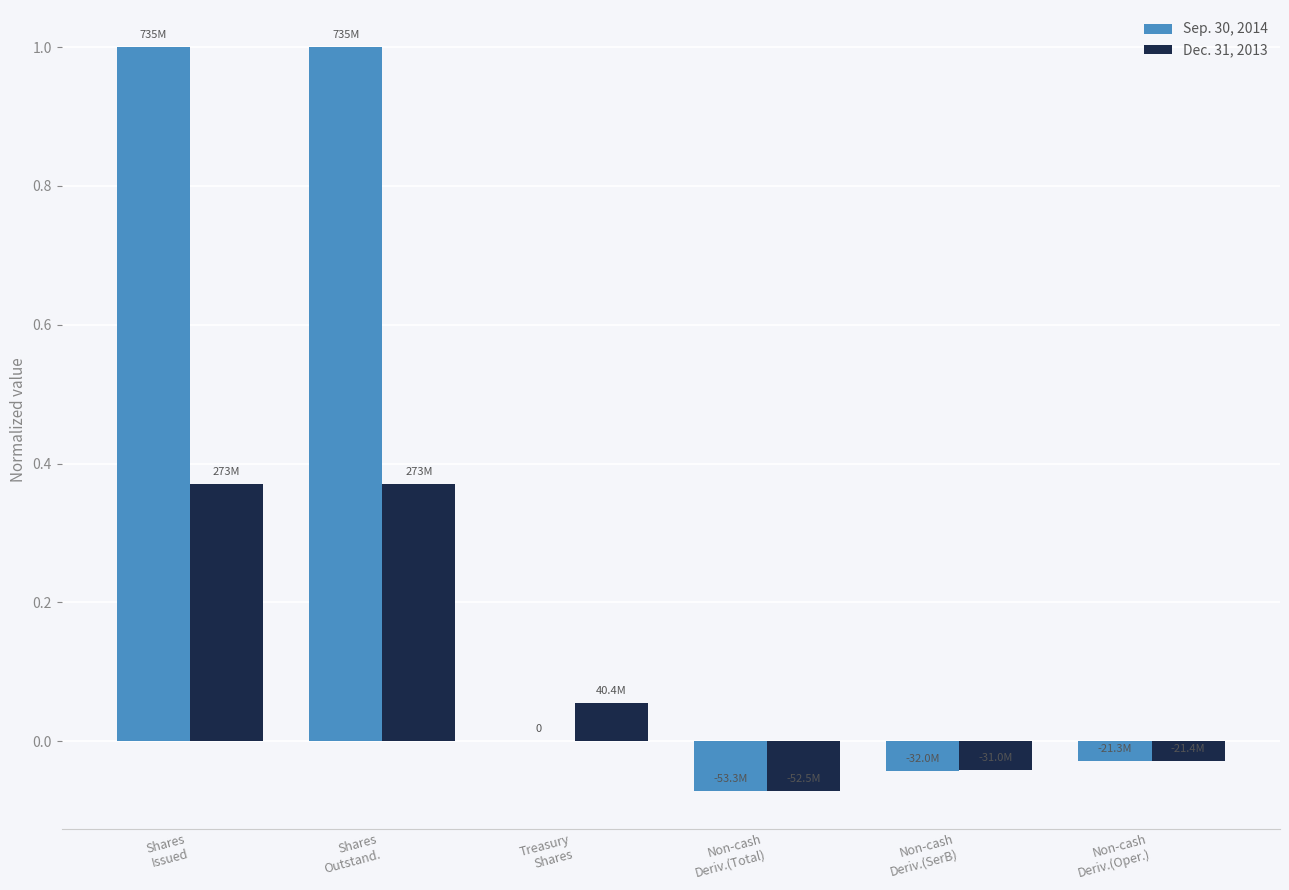

What is the greatest value displayed?

1.0